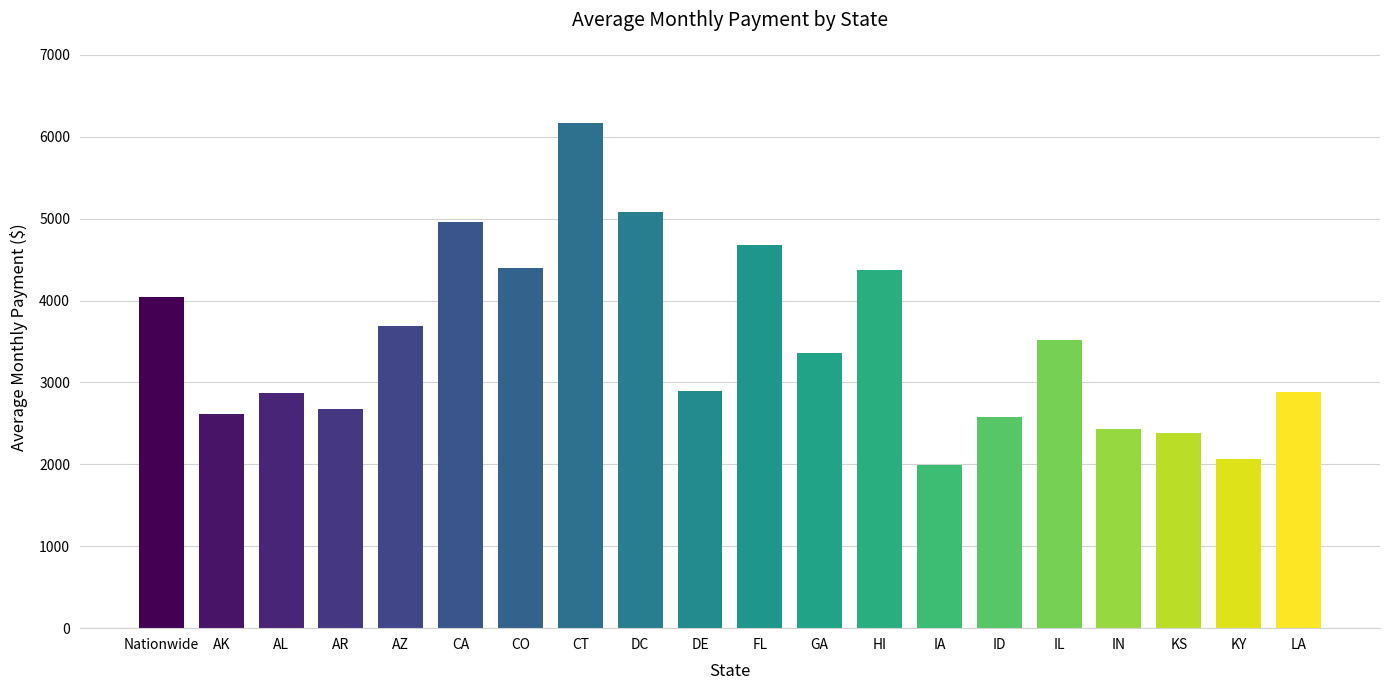

What is the average value?

3483